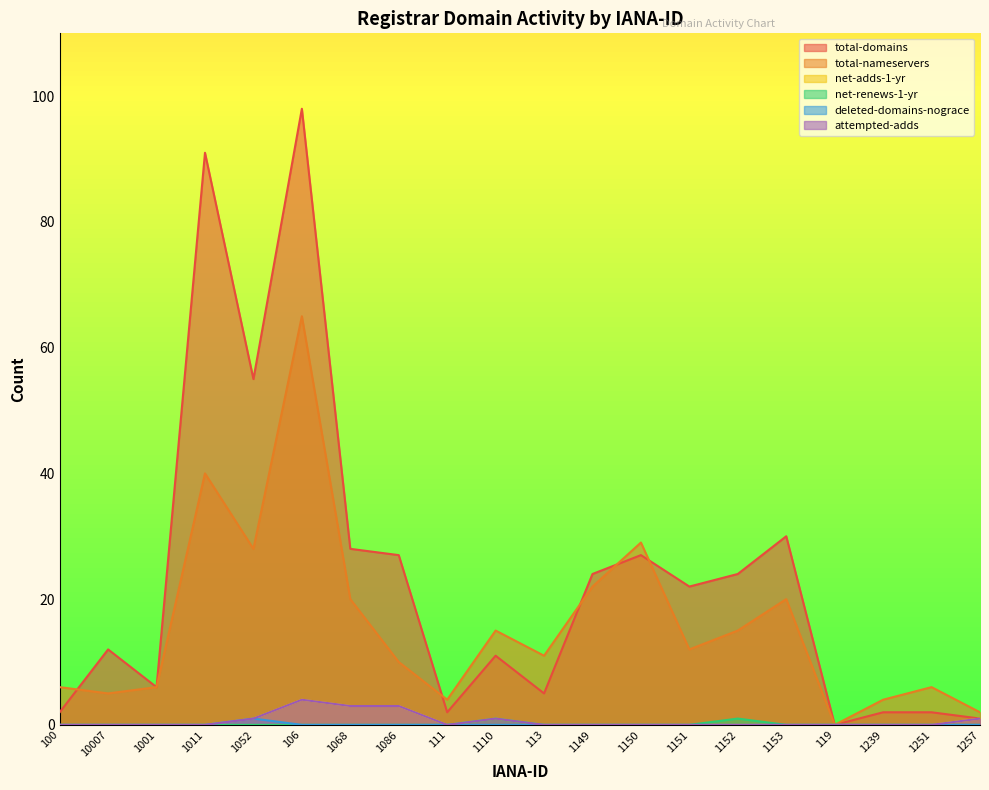

Is the value of attempted-adds at 1086 greater than the value of total-nameservers at 1052?

No